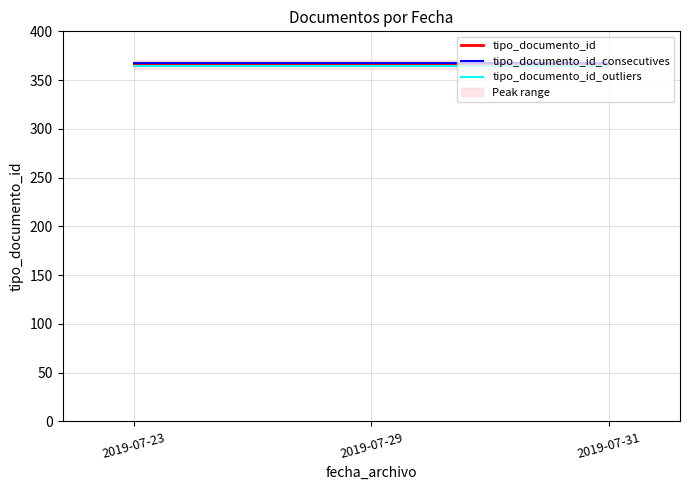

Is this an area chart (filled region under the line)?

No